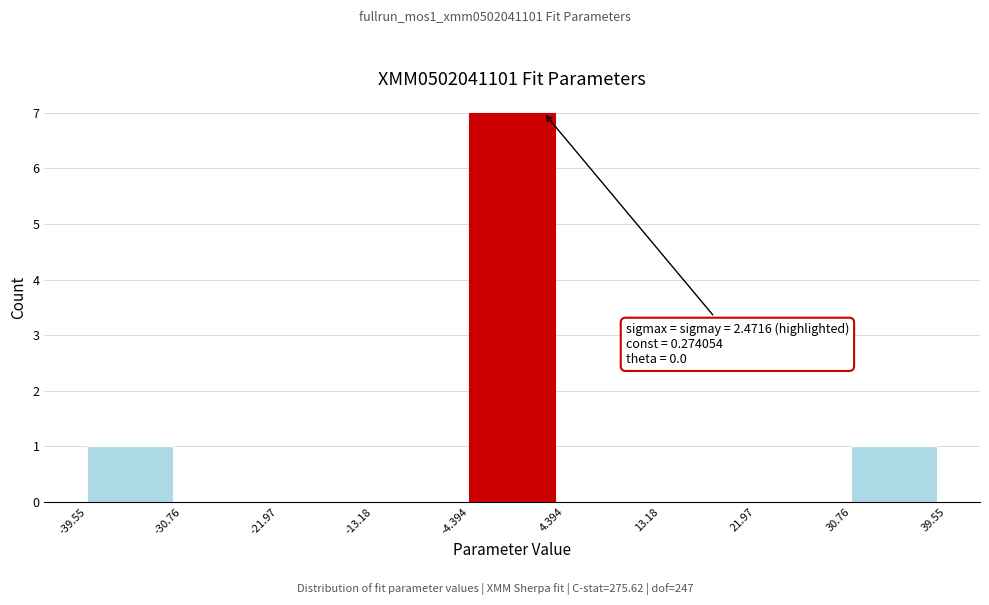

Over which range of the x-axis is the bar tallest?

-4.394 to 4.394